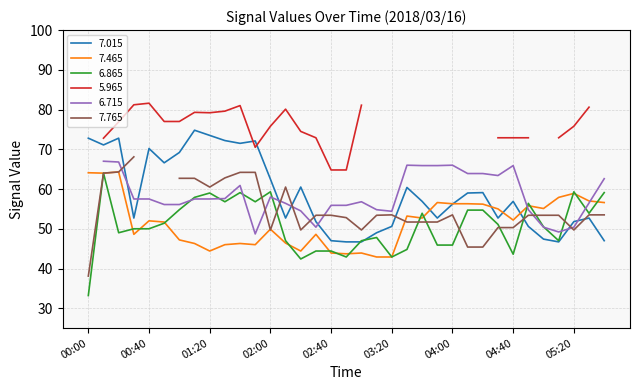

Which category has the lowest value across all series?

00:00